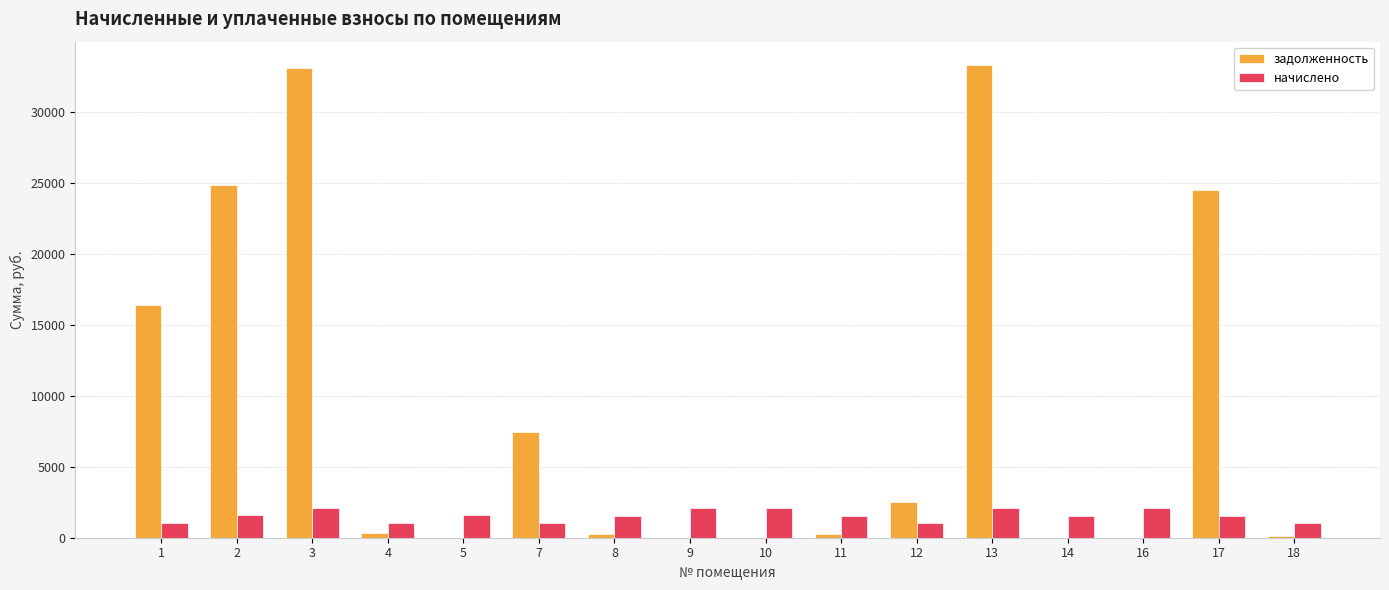

Are the bars horizontal?

No